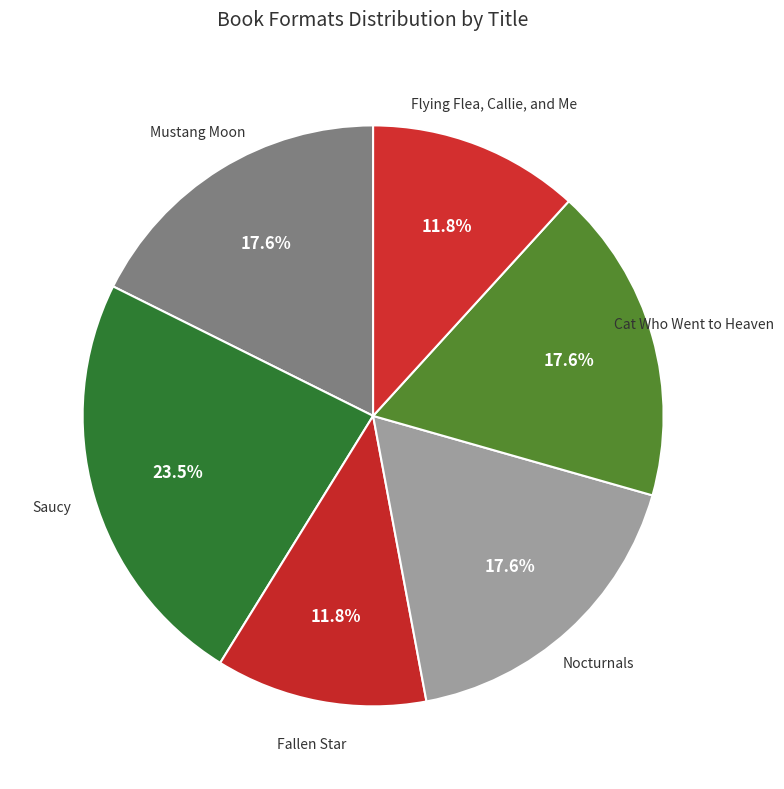

What is the ratio of the value at Nocturnals to the value at Fallen Star?

1.5